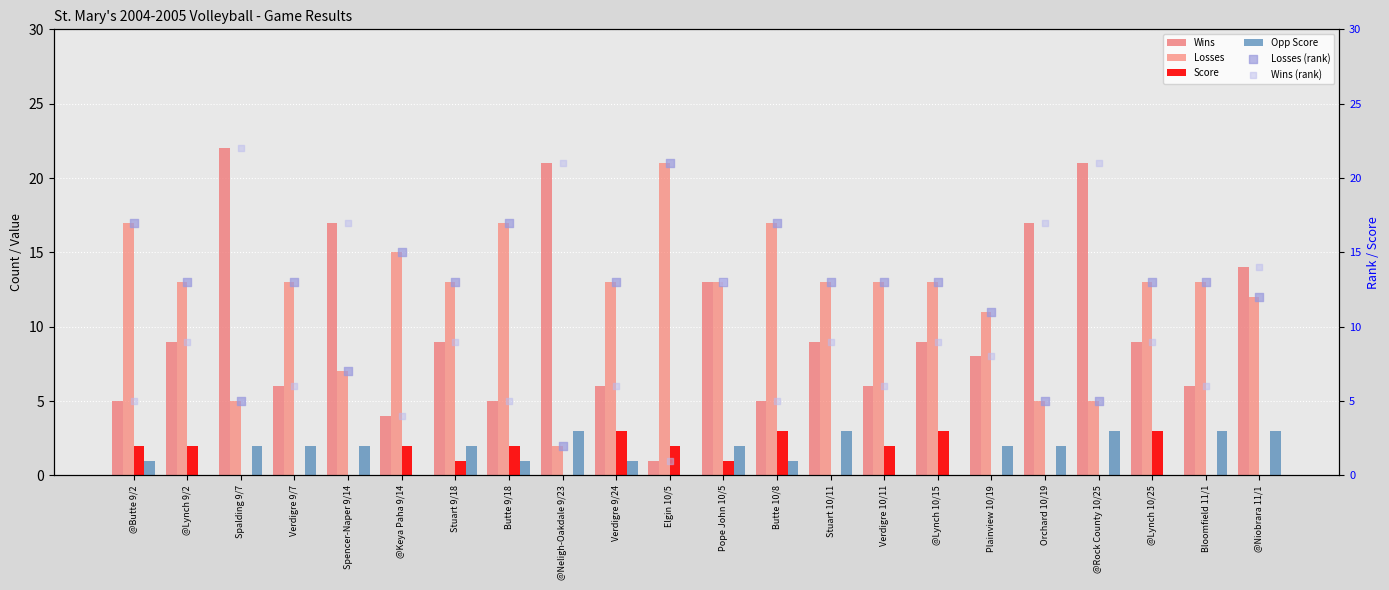

At how many categories does at least one series exceed 7?

22